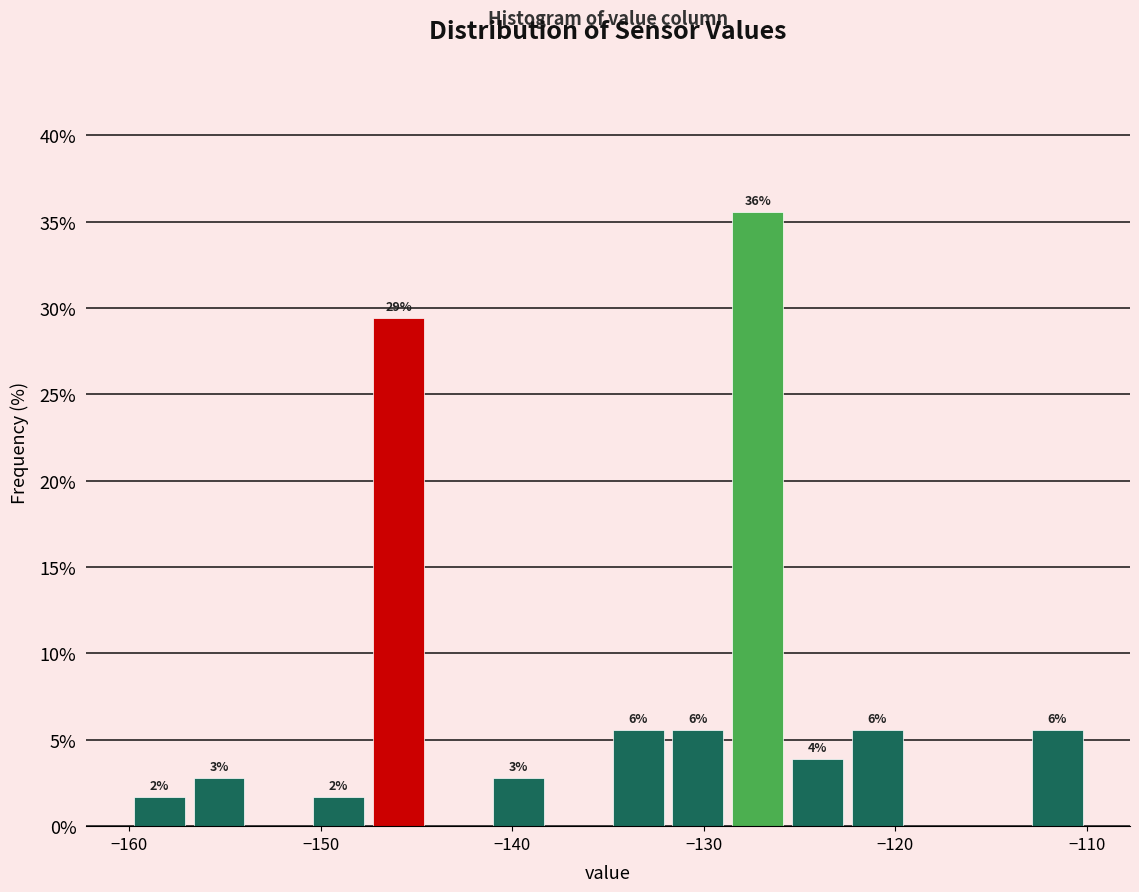

Read against the x-axis, roughly where is the centre of the tallest bar?

-127